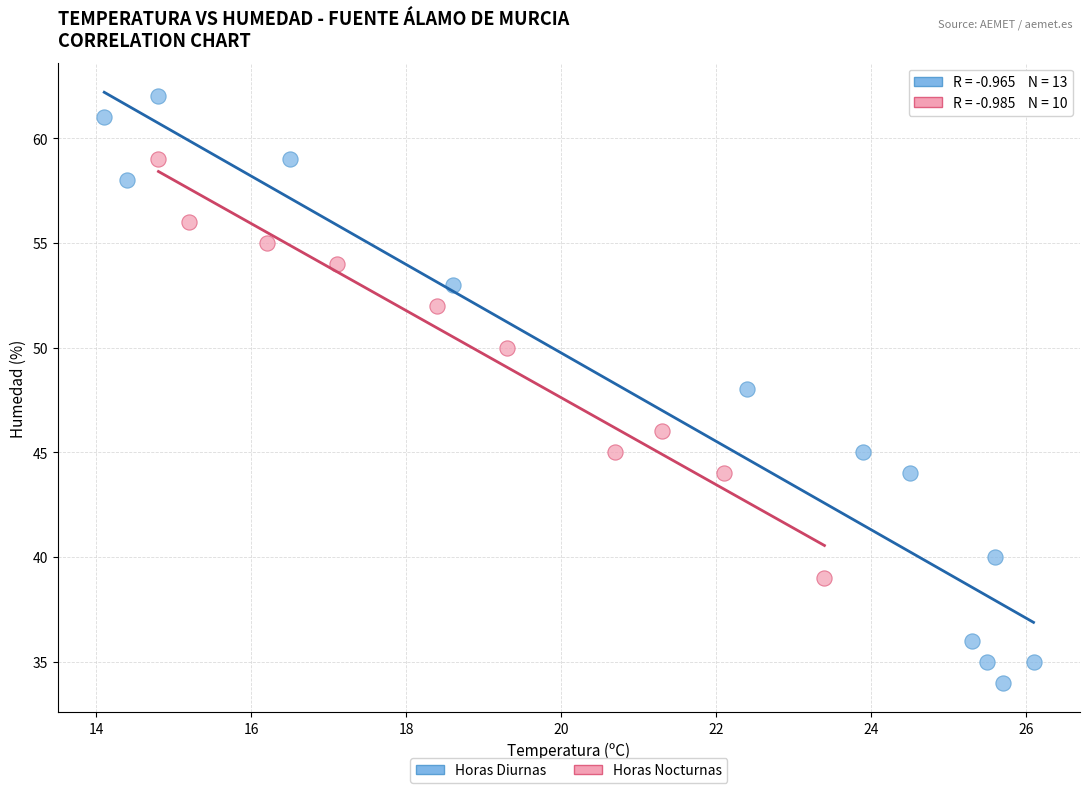

Which series has the widest spread of Y values?

Horas Diurnas